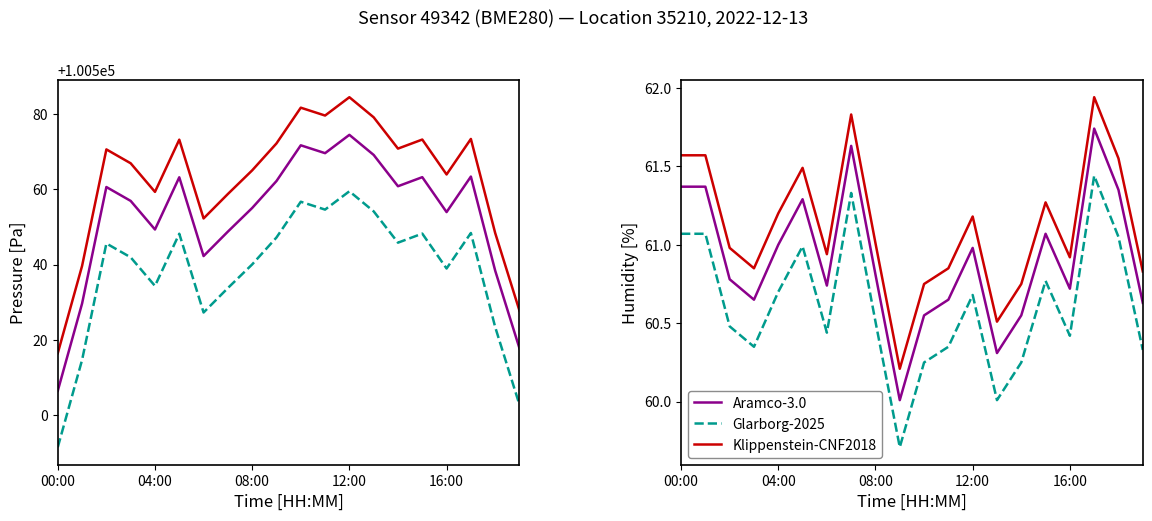

At how many categories does at least one series exceed 60?

20